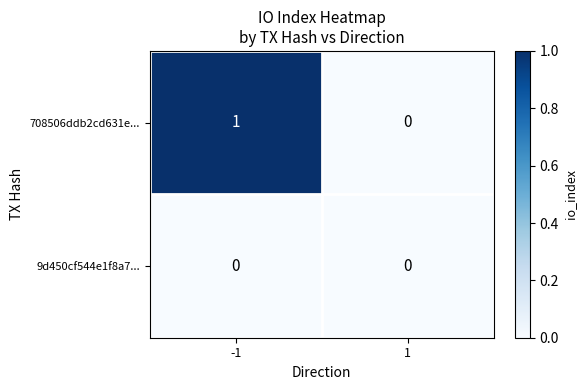

Rank the series by their average value, from highest to lowest.

708506ddb2cd631e..., 9d450cf544e1f8a7...